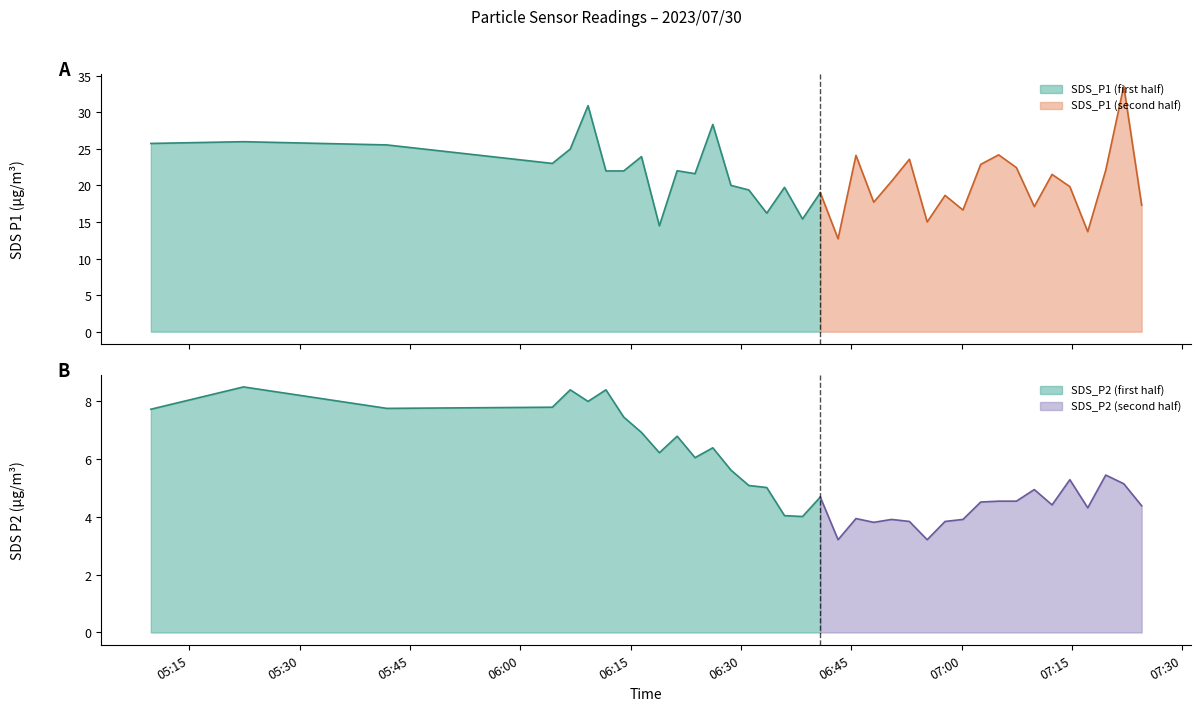

True or false: SDS_P1 and SDS_P2 intersect in this chart.

False